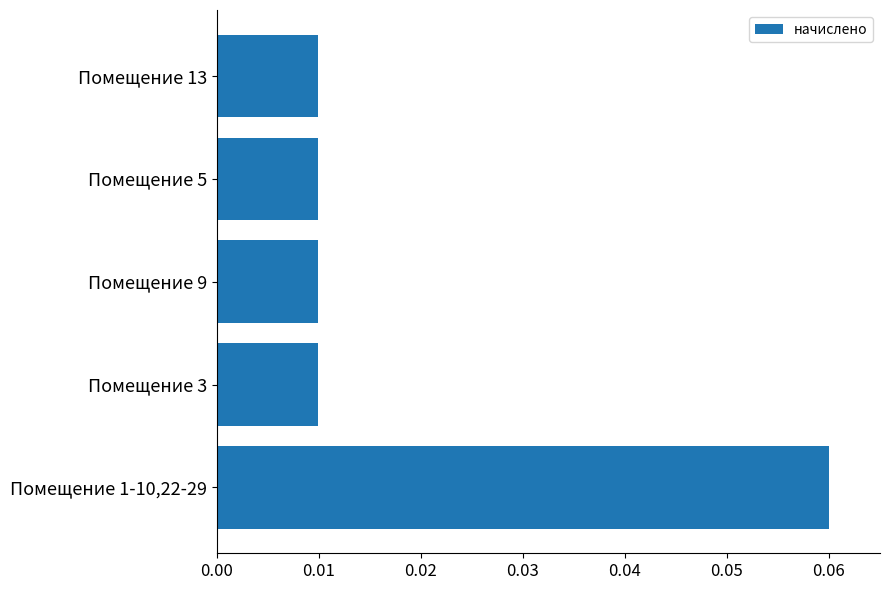

Between Помещение 13 and Помещение 1-10,22-29, which is larger?

Помещение 1-10,22-29